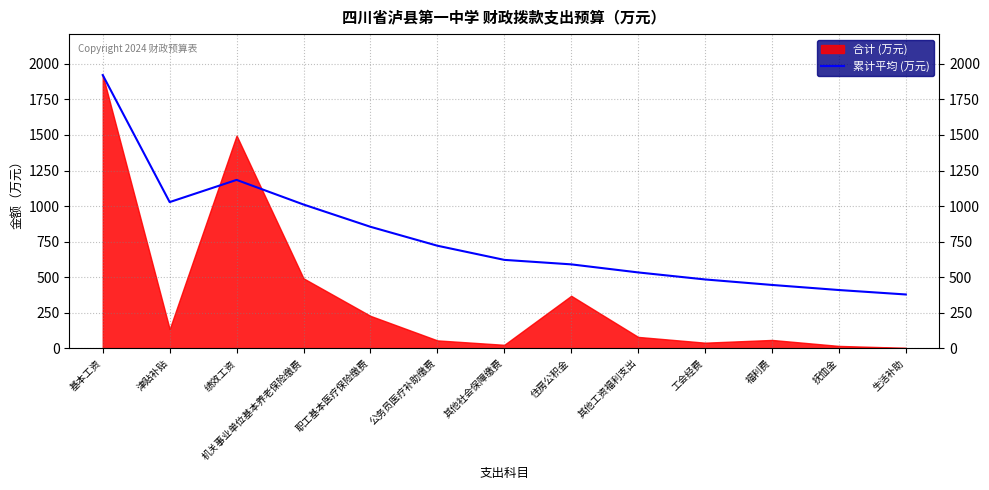

Which label corresponds to the largest value in the chart?

基本工资